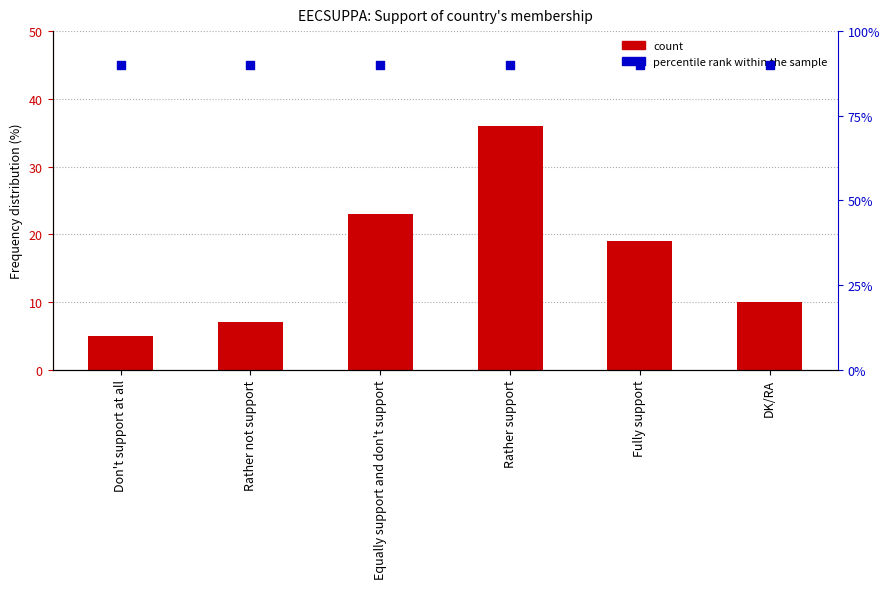

Which series has the widest spread of Y values?

Percentage